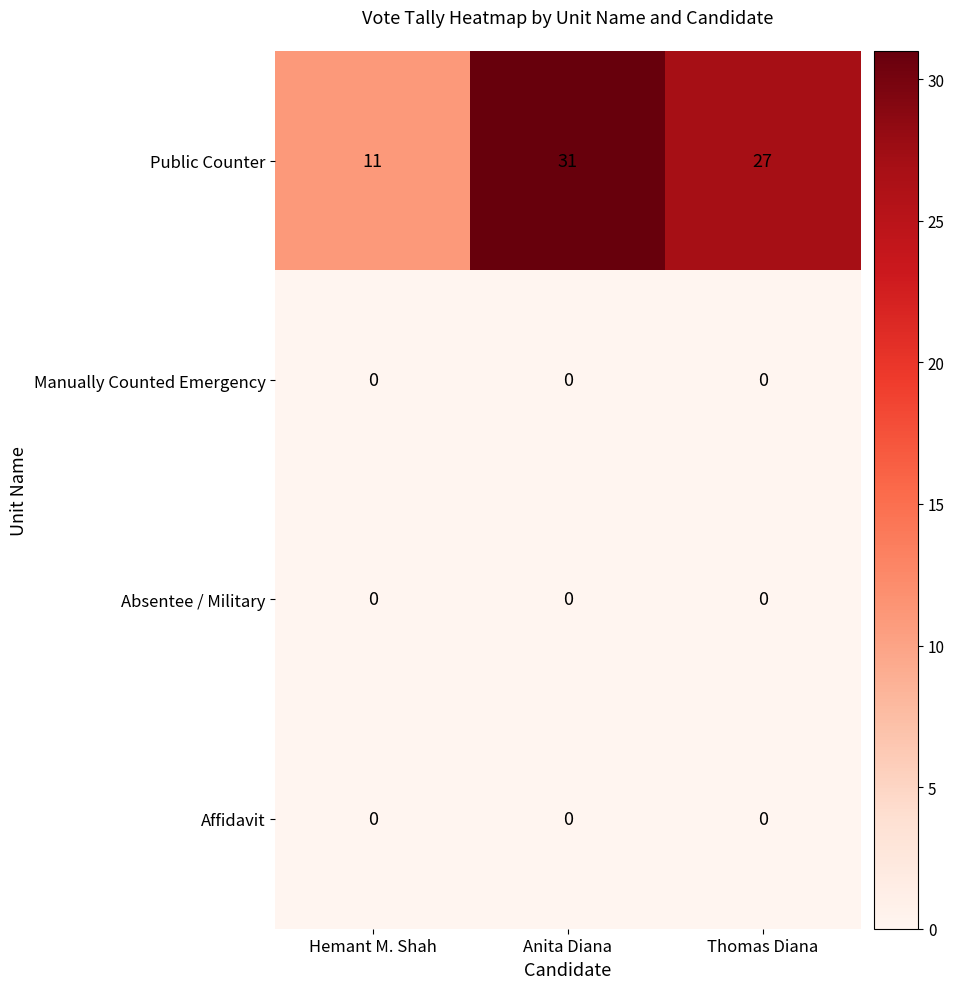

True or false: Public Counter has a value of 6 at Thomas Diana.

False